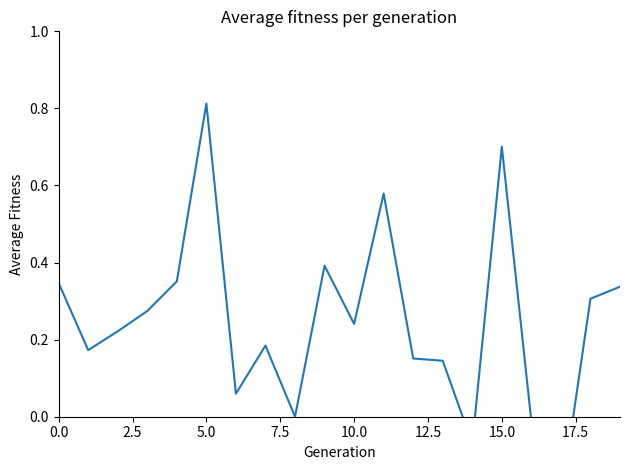

Is it true that the value at 2.5 is 0.2?

True